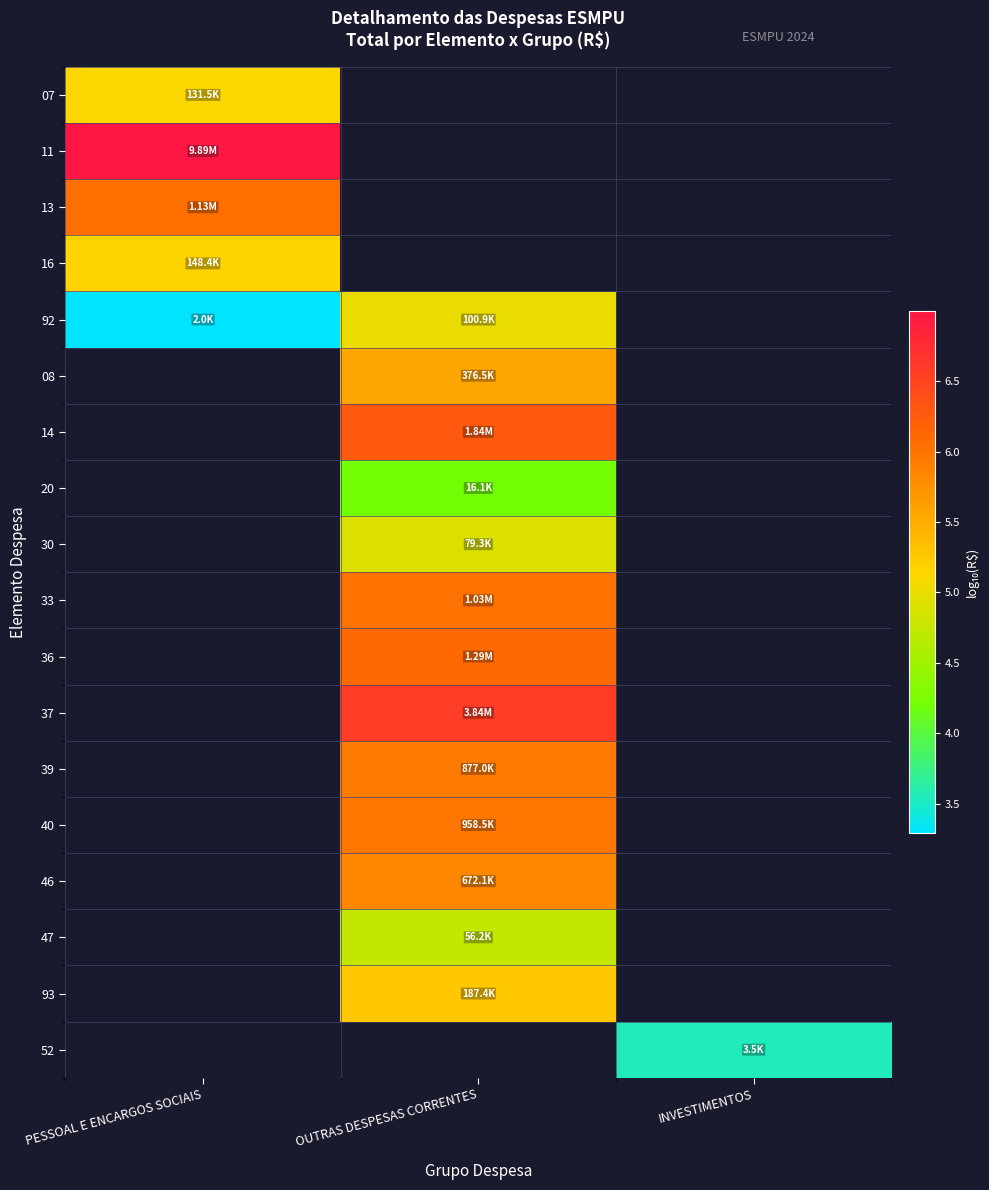

What is the lowest value of the 07 series?

5.1